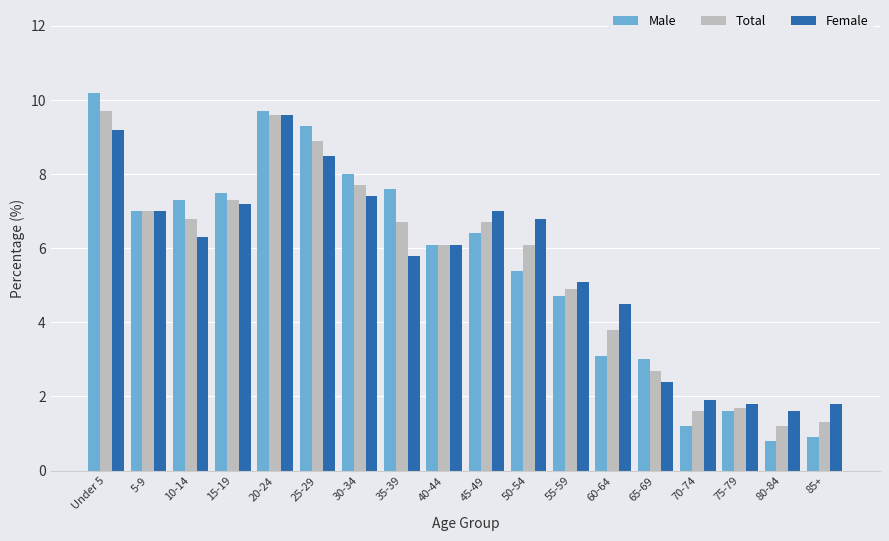

What is the total value across all series at 50-54?

18.3